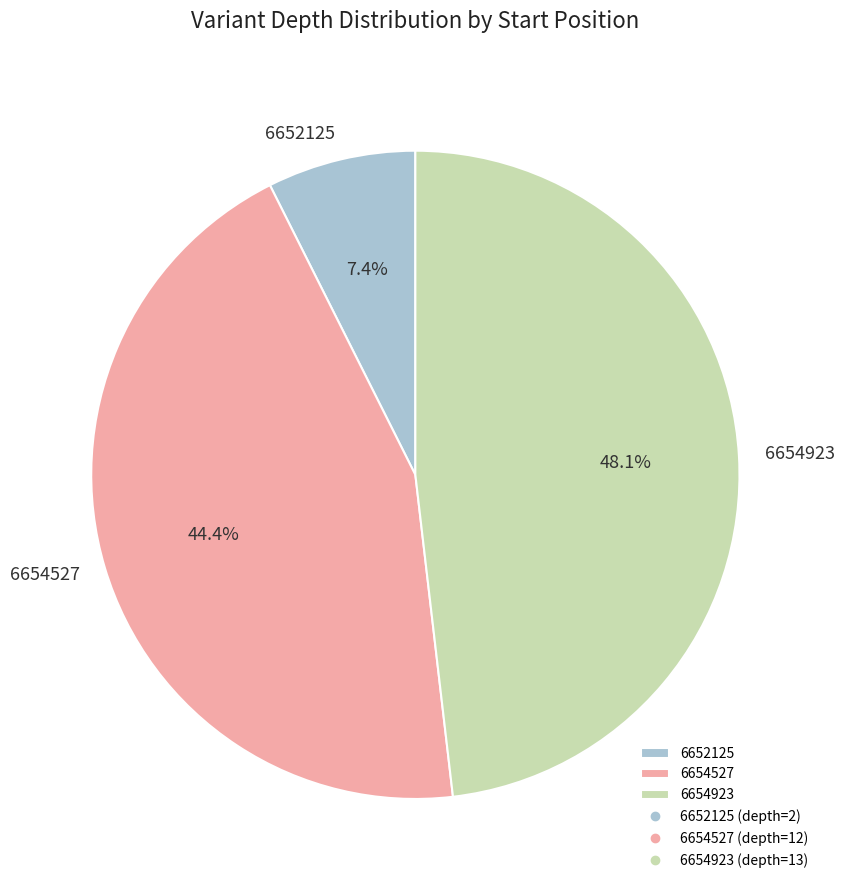

Approximately how many times larger is the value at 6654923 compared to 6654527?

1.1